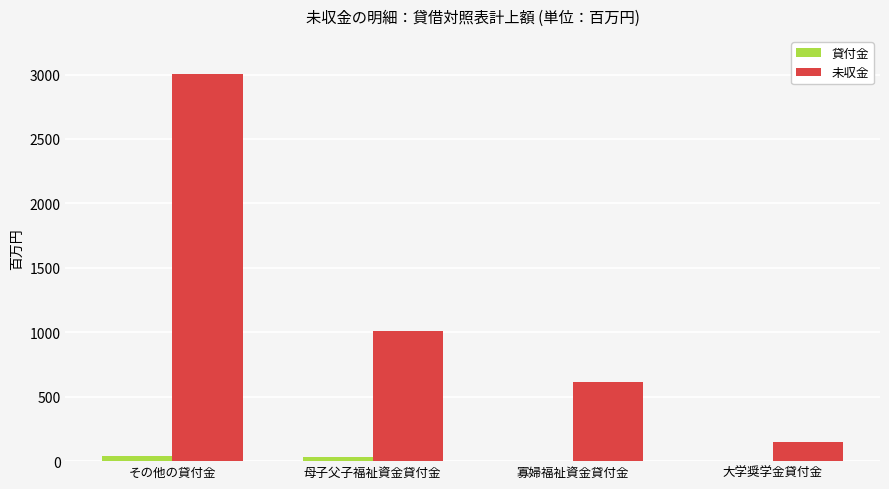

The 未収金 series shows 148 at 大学奨学金貸付金. True or false?

True